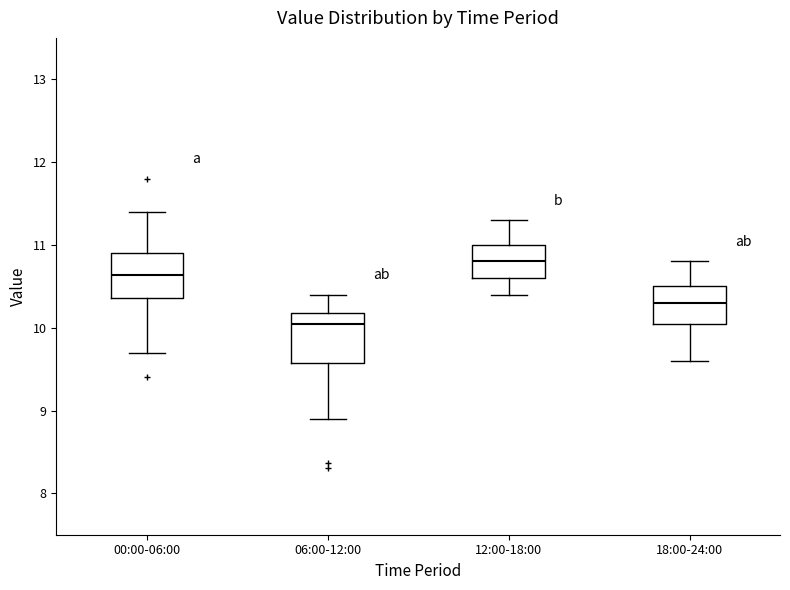

Reading left to right, transcribe this box plot: for each box, give where its median line is, the range the box spans, and where its two whiskers end, as read against the y-axis. The values are not printed on the chart, so give them approximately, as read against the axis.

00:00-06:00: median 10.6, box 10.4 to 10.9, whiskers 9.7 to 11.4
06:00-12:00: median 10.1, box 9.6 to 10.2, whiskers 8.9 to 10.4
12:00-18:00: median 10.8, box 10.6 to 11.0, whiskers 10.4 to 11.3
18:00-24:00: median 10.3, box 10.1 to 10.5, whiskers 9.6 to 10.8